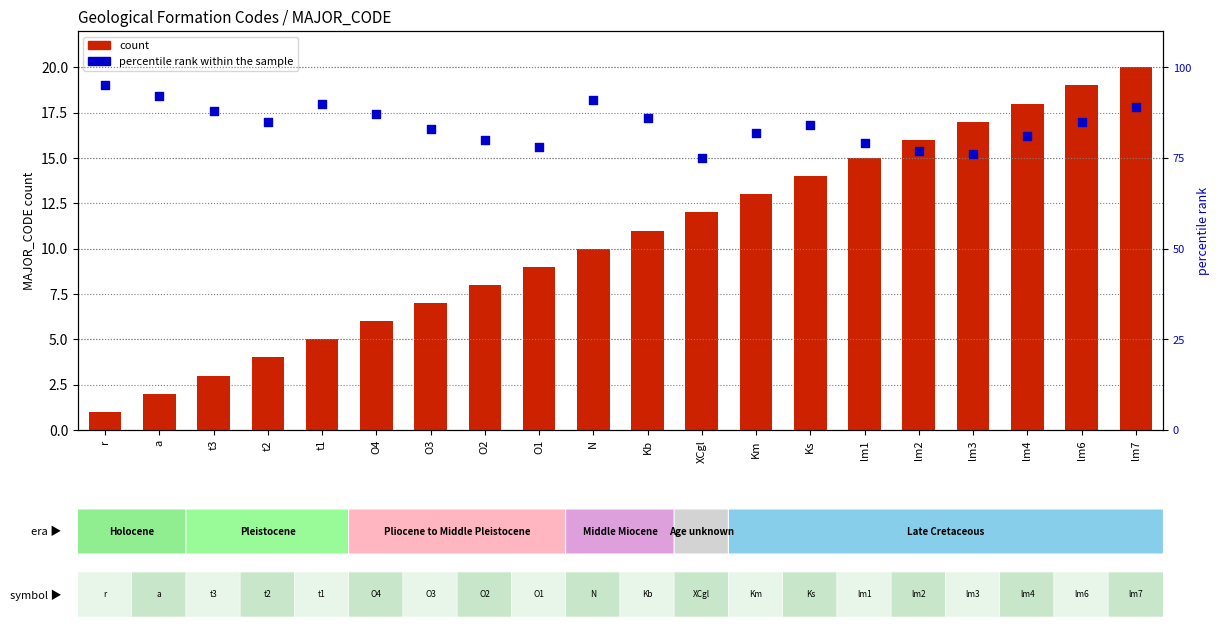

What are all the series names shown in the legend?

count, percentile rank within the sample